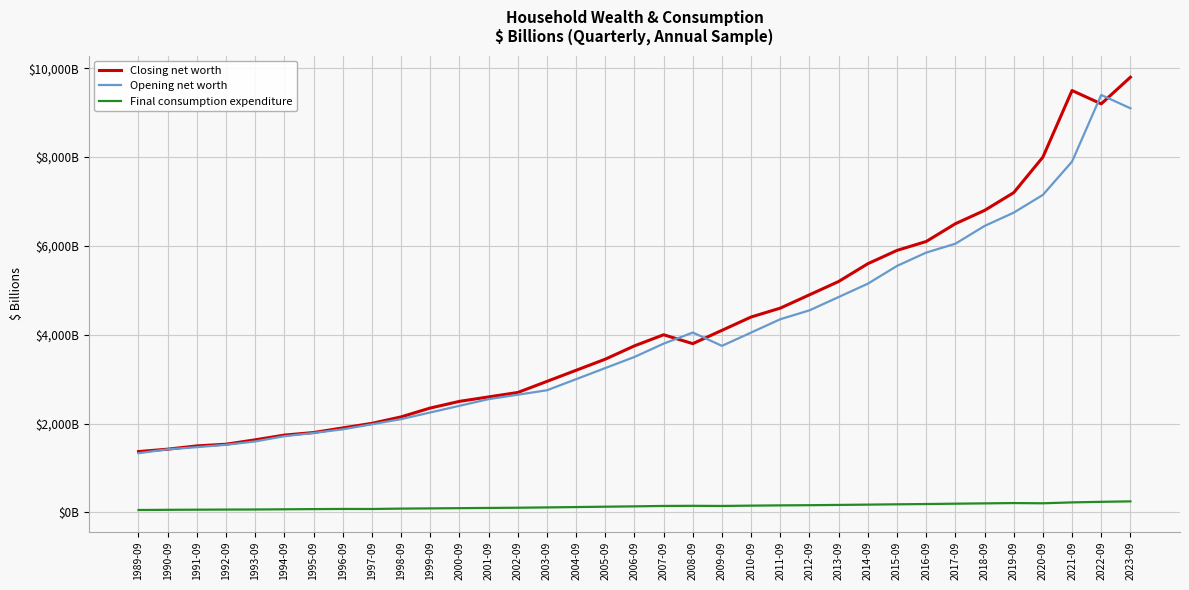

What are all the series names shown in the legend?

Closing net worth, Opening net worth, Final consumption expenditure